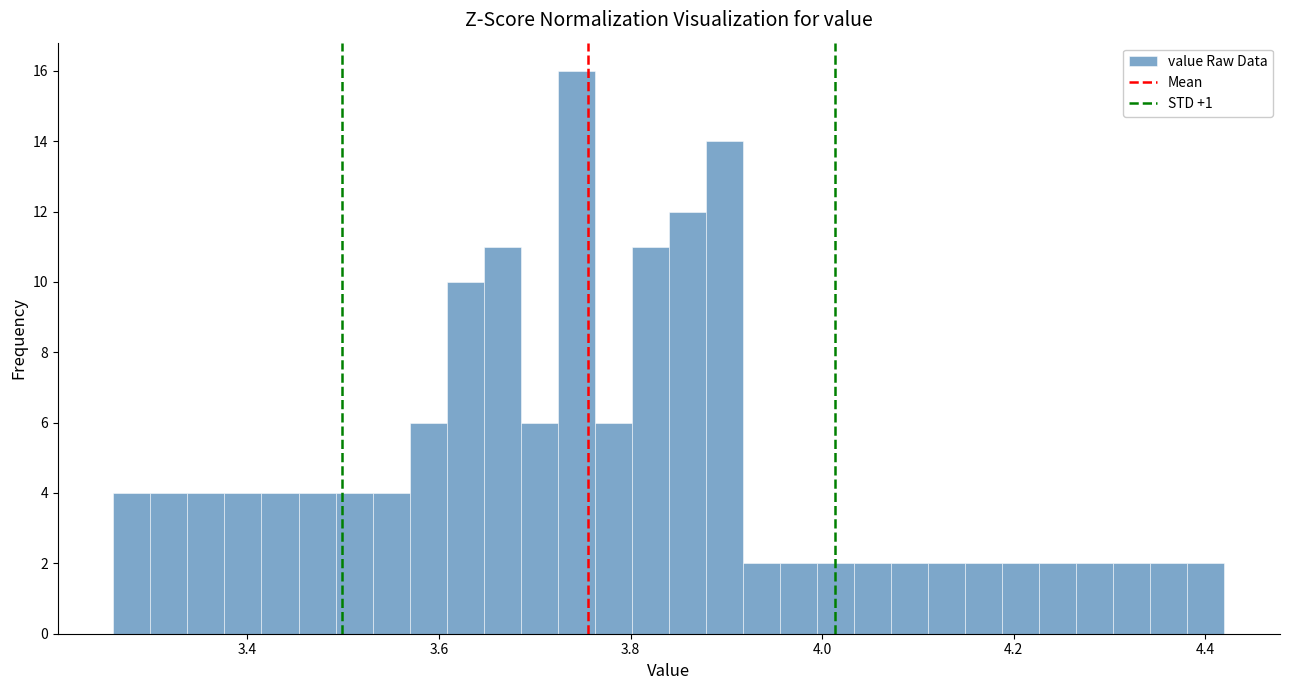

Around what value on the x-axis is the tallest bar? Give the approximate position of its centre, as read against the axis.

3.74